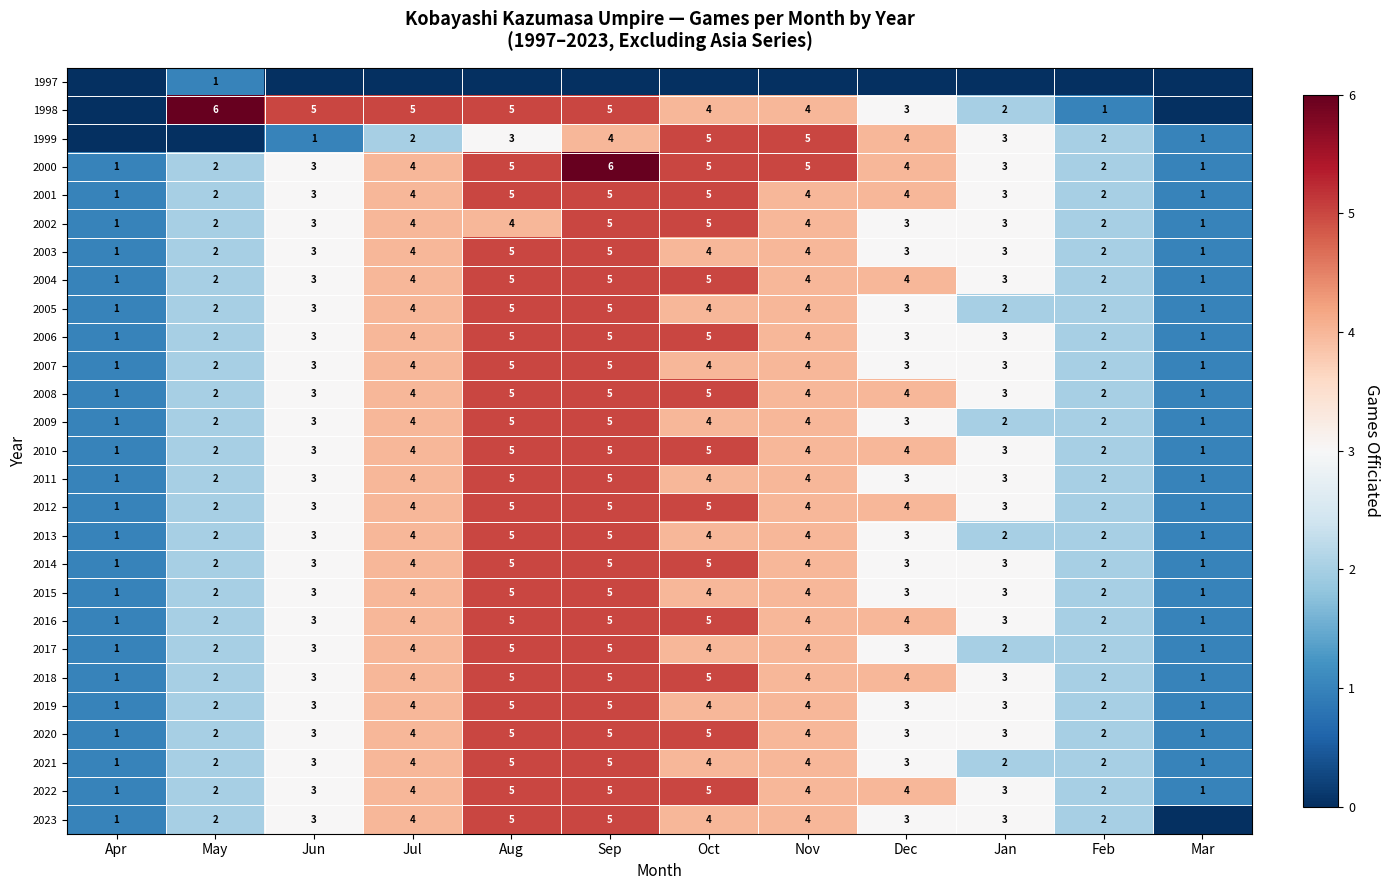

What is the total value across all series at May?

55